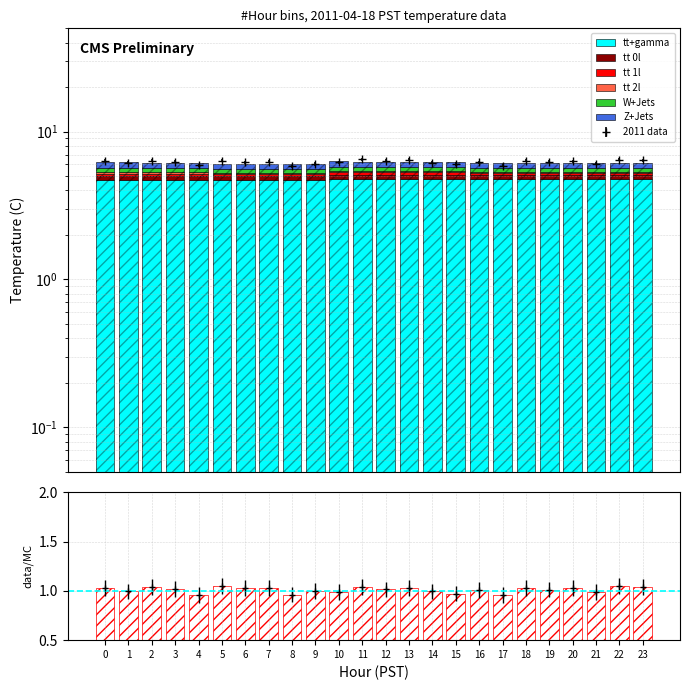

What is the difference between the highest and lowest values at 12?

4.7